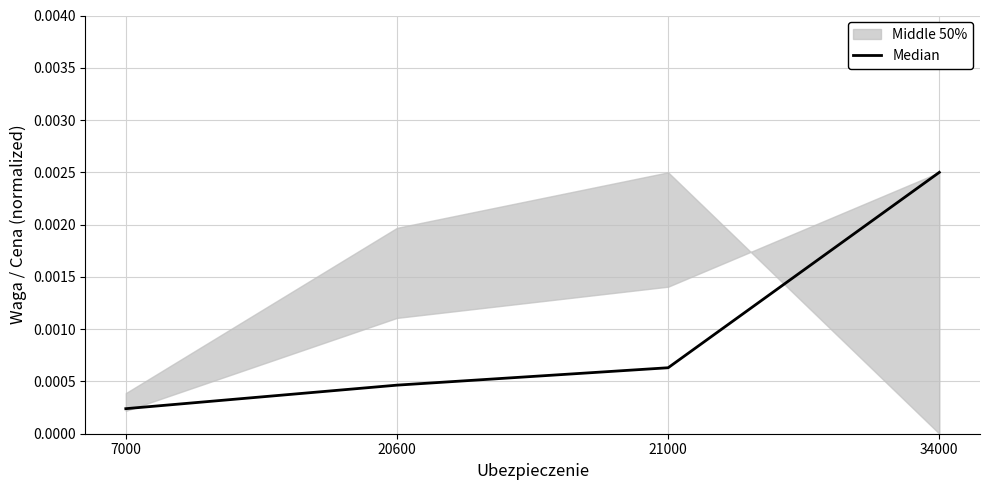

How many lines are shown in the chart?

1